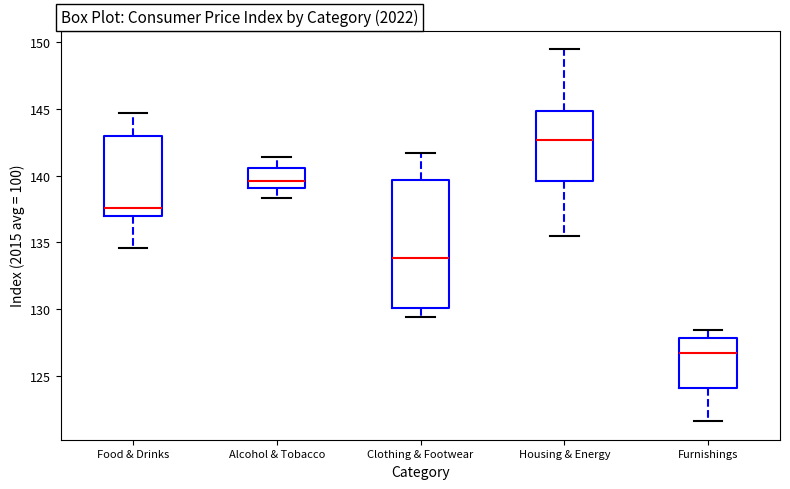

Comparing the boxes themselves (not the whiskers), which one is the tallest?

Clothing & Footwear